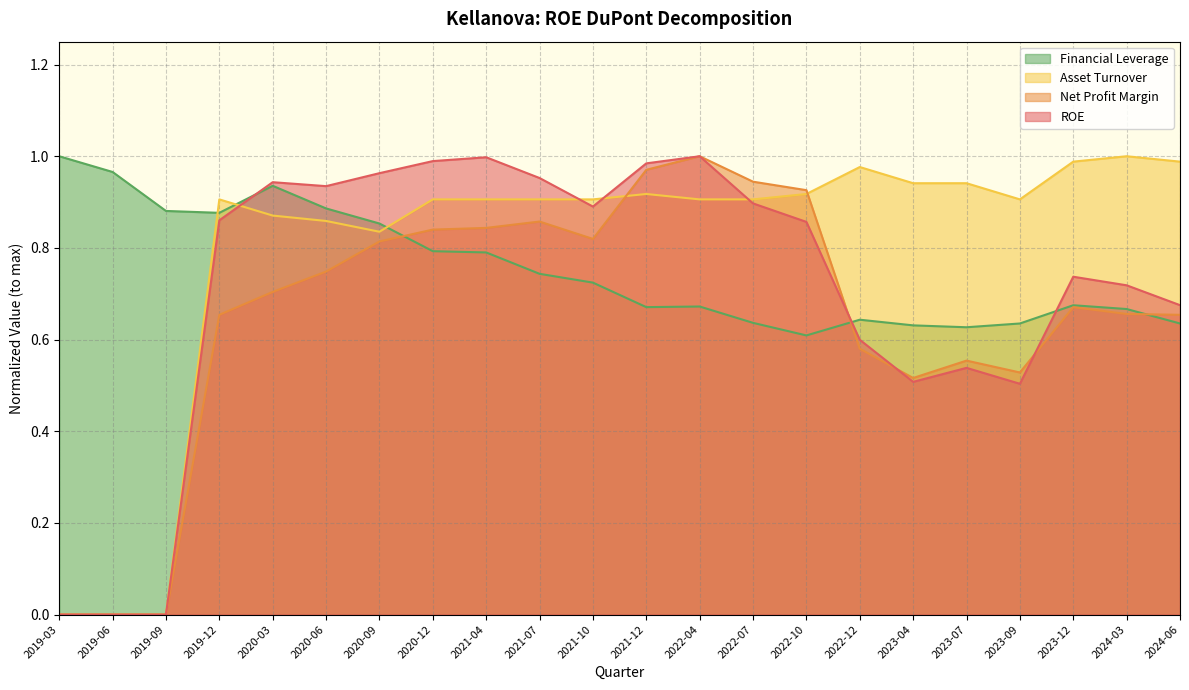

Is the value of Net Profit Margin at 2024-06 greater than the value of Financial Leverage at 2019-03?

No